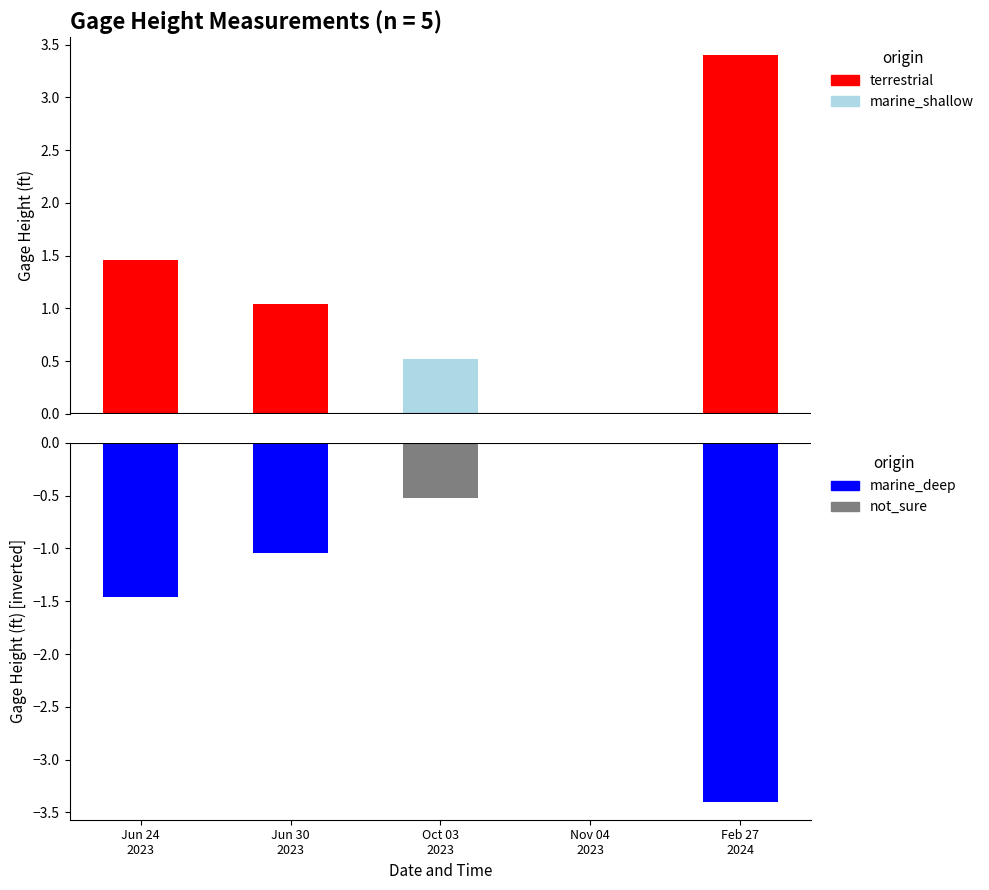

List the labels in order of value, smallest first.

11/04/2023 17:56:28, 10/03/2023 20:13:03, 06/30/2023 21:36:42, 06/24/2023 20:30:51, 02/27/2024 16:53:02